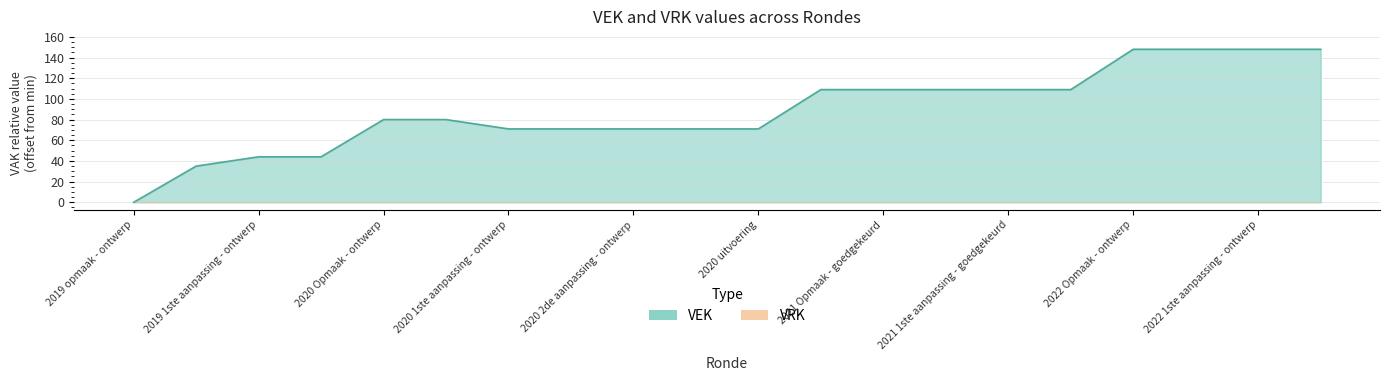

Rank the categories by value from highest to lowest.

2022 Opmaak - ontwerp, 2022 Opmaak - goedgekeurd, 2022 1ste aanpassing - ontwerp, 2022 1ste aanpassing - goedgekeurd, 2021 Opmaak - ontwerp, 2021 Opmaak - goedgekeurd, 2021 1ste aanpassing - ontwerp, 2021 1ste aanpassing - goedgekeurd, 2021 uitvoering, 2020 Opmaak - ontwerp, 2020 Opmaak - goedgekeurd, 2020 1ste aanpassing - ontwerp, 2020 1ste aanpassing - goedgekeurd, 2020 2de aanpassing - ontwerp, 2020 2de aanpassing - goedgekeurd, 2020 uitvoering, 2019 1ste aanpassing - ontwerp, 2019 1ste aanpassing - goedgekeurd, 2019 opmaak - goedgekeurd, 2019 opmaak - ontwerp